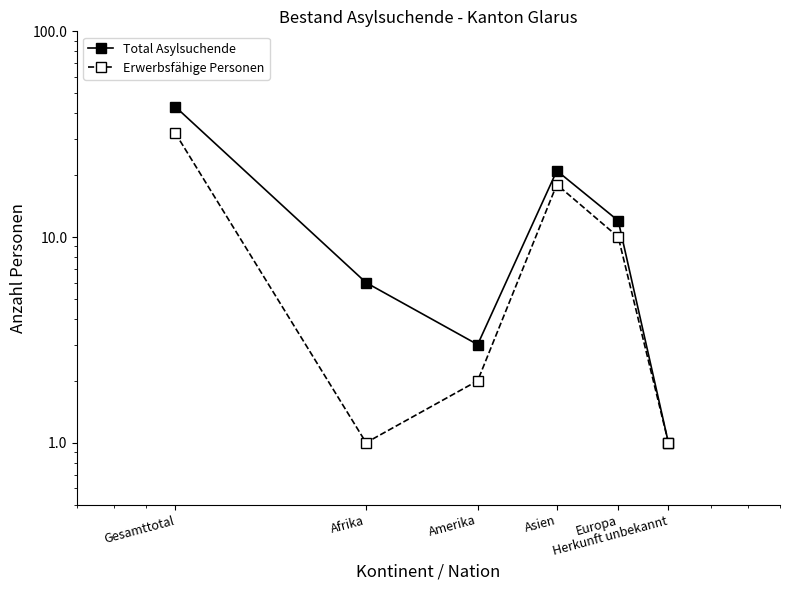

Which has a higher value, Herkunft unbekannt or Gesamttotal?

Gesamttotal